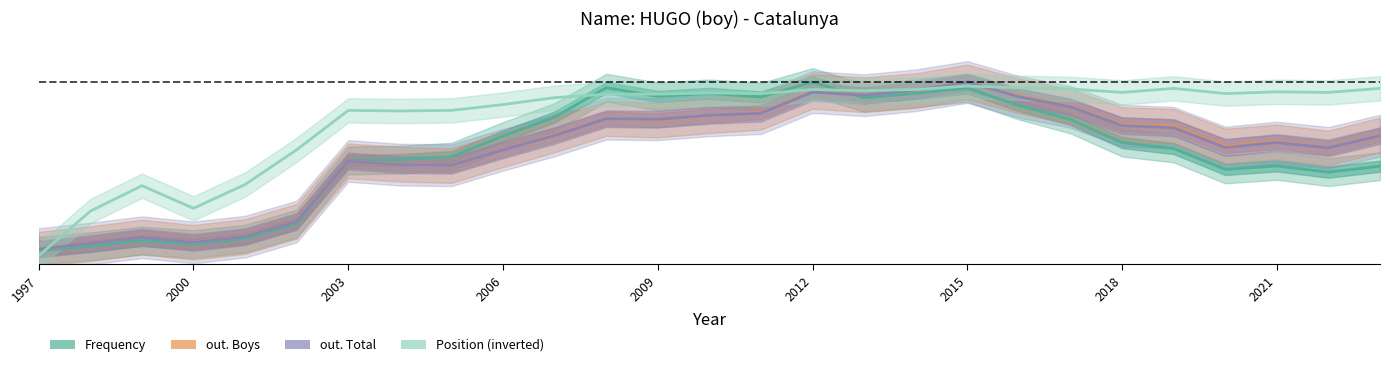

What are all the series names shown in the legend?

Frequency, out. Boys, out. Total, Position (inverted)